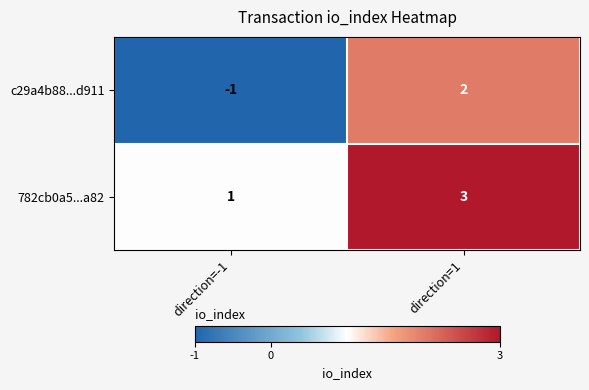

Is it true that 782cb0a5...a82 equals 1 at direction=1?

False